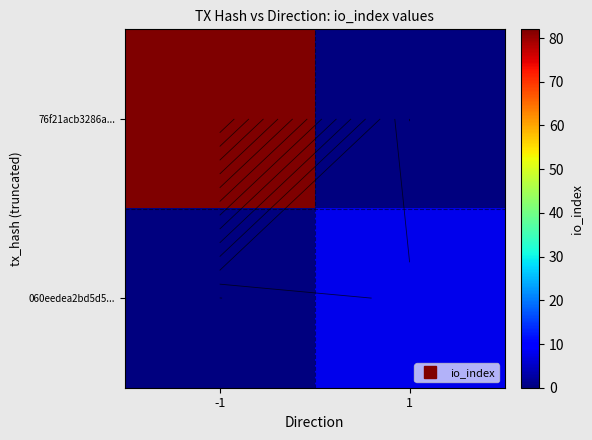

True or false: 76f21acb3286a... has a value of -55 at 1.

False